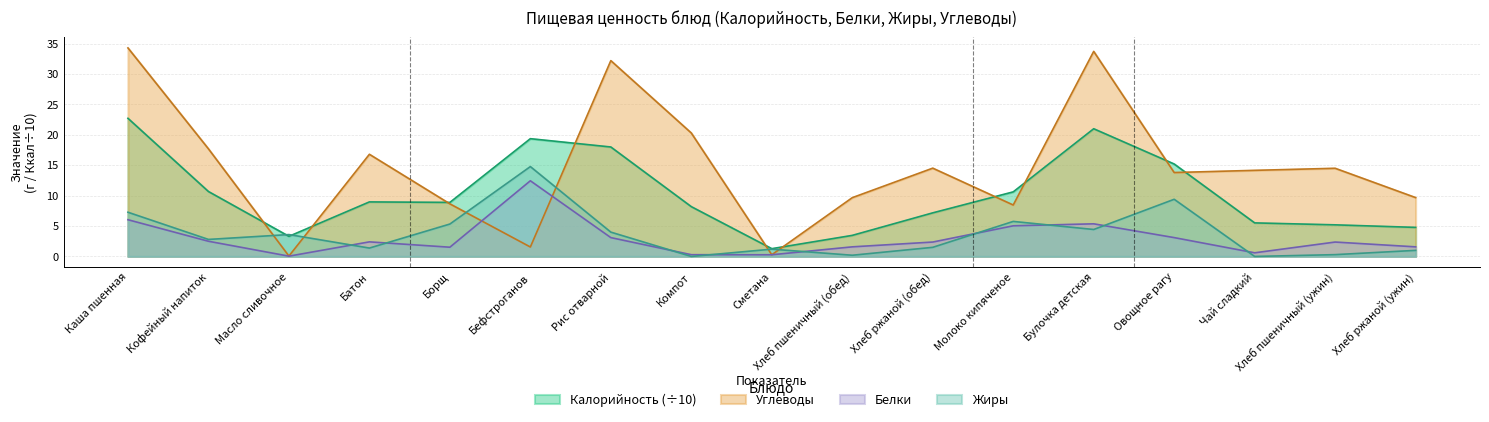

How many interior local peaks does the Углеводы series have?

5